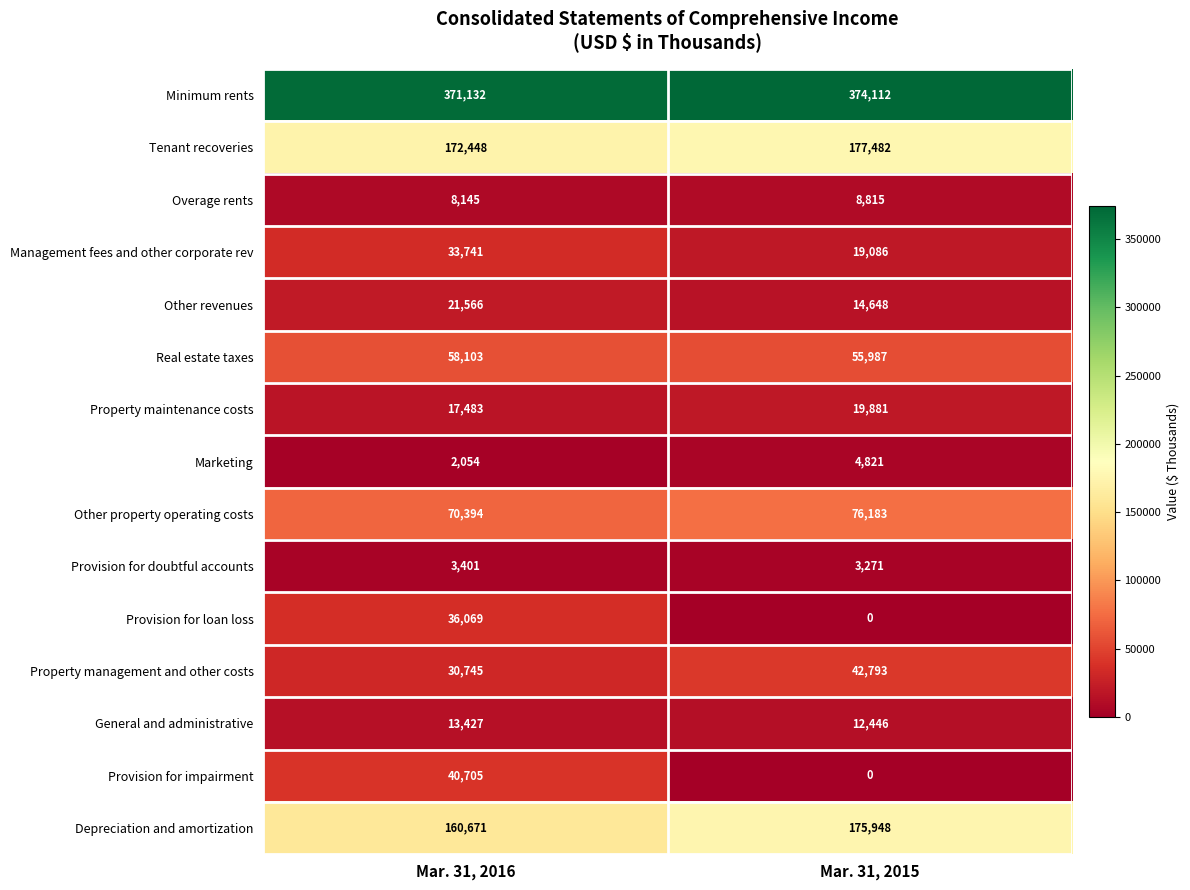

The value of Marketing at Mar. 31, 2016 is 3639. True or false?

False